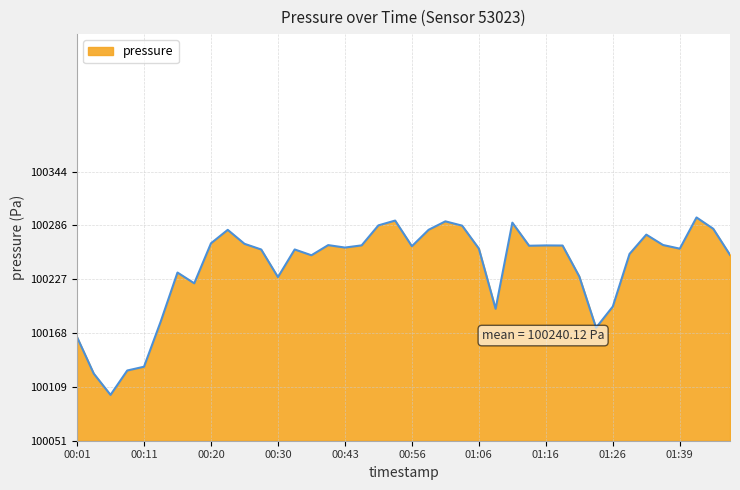

What is the average value?

100240.1